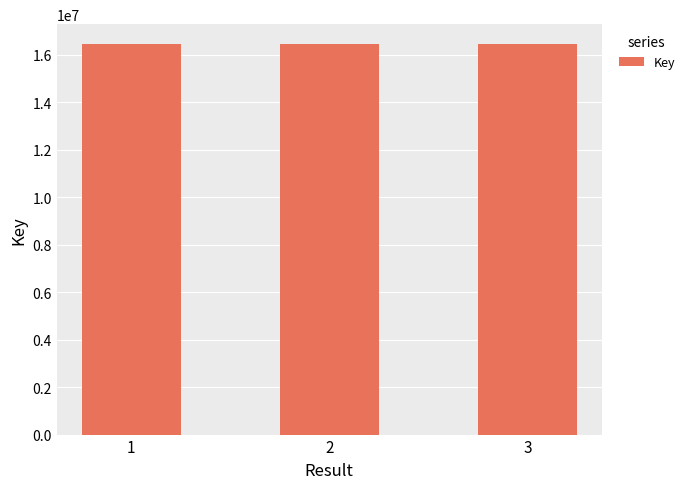

What is the value of the 2nd bar from the left?

16465985